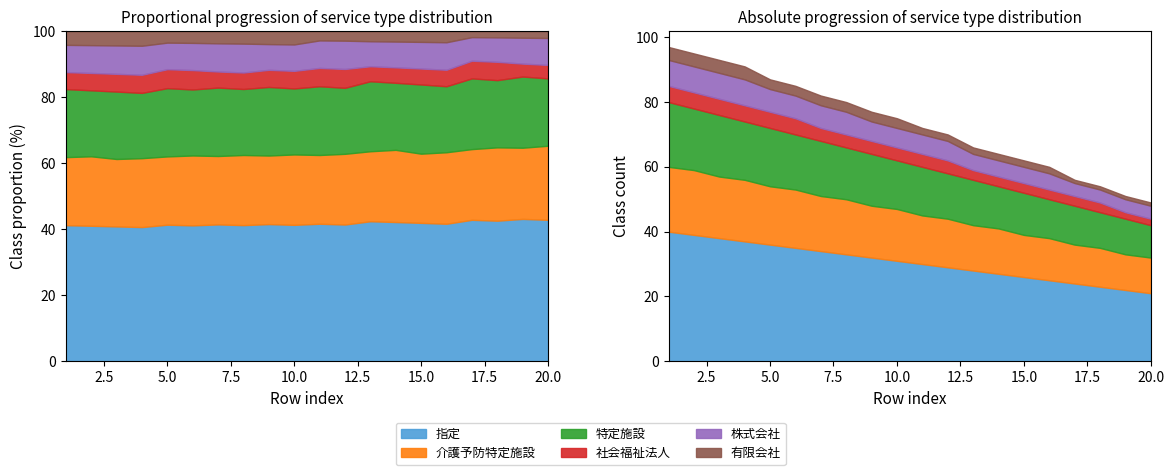

True or false: 社会福祉法人 has a value of 5 at 17.

False